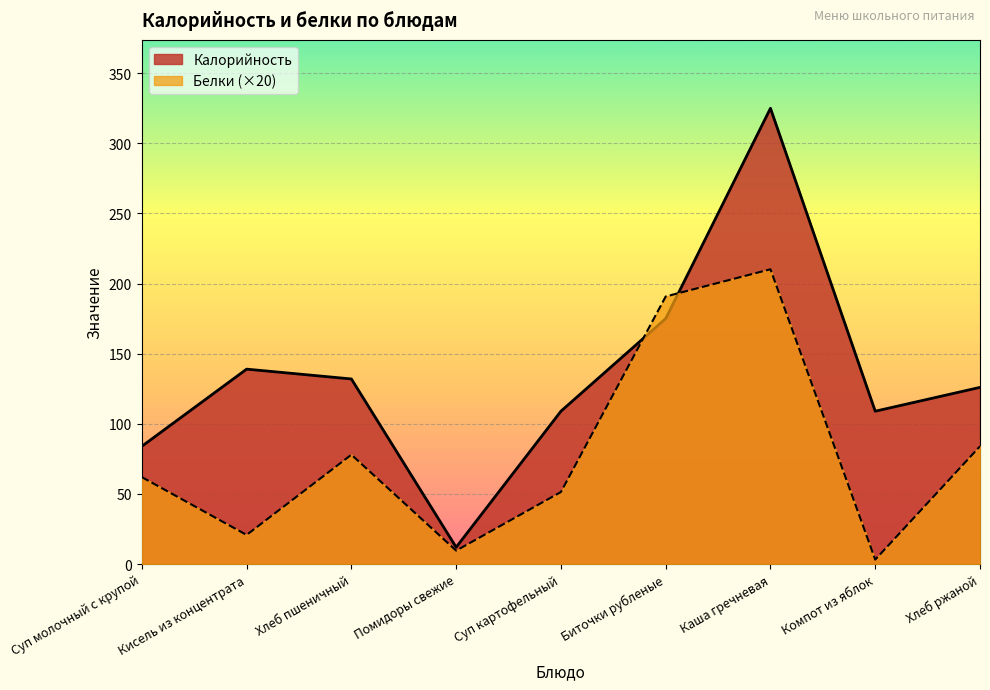

Rank the series by their maximum value, from lowest to highest.

Белки (×20), Калорийность